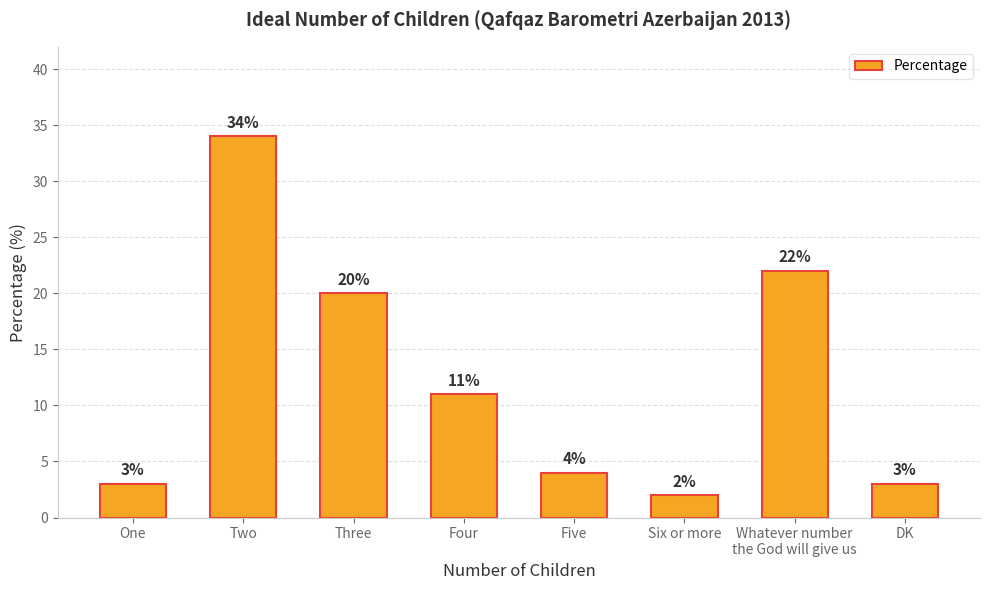

What is the label of the 4th bar from the right?

Five